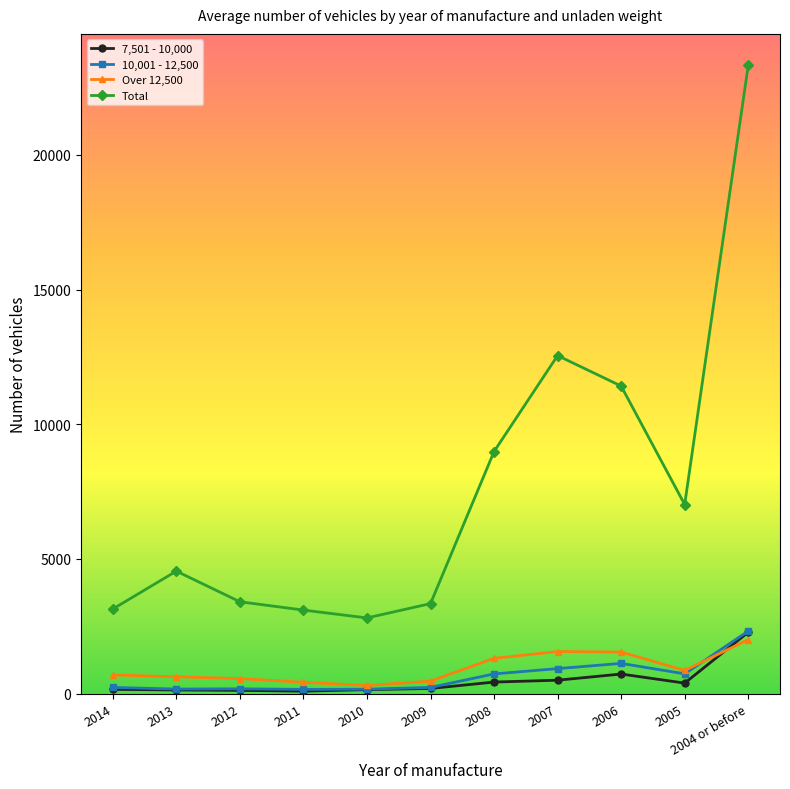

Is the value of Over 12,500 at 2014 greater than the value of Total at 2013?

No